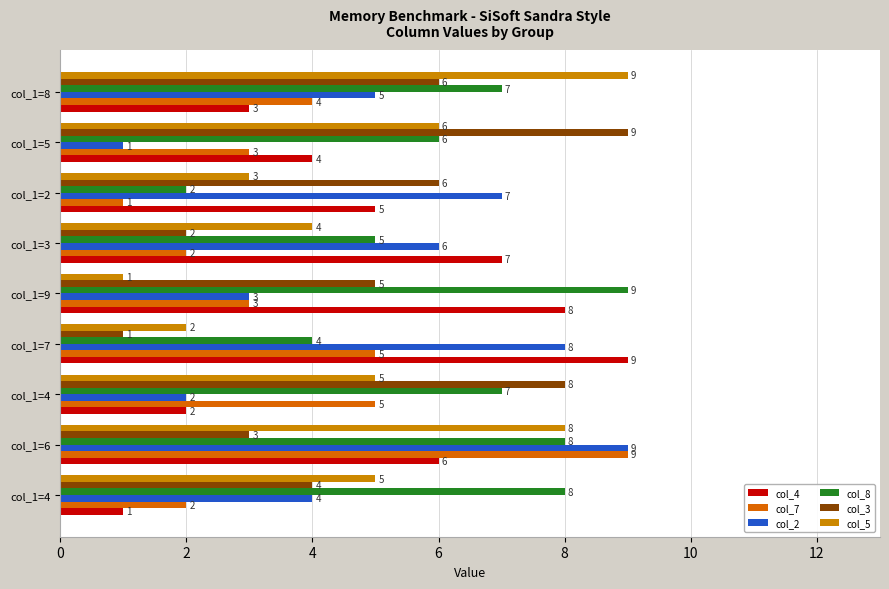

Reading left to right, list all the values displayed in this chart.

col_4: 1	6	2	9	8	7	5	4	3
col_7: 2	9	5	5	3	2	1	3	4
col_2: 4	9	2	8	3	6	7	1	5
col_8: 8	8	7	4	9	5	2	6	7
col_3: 4	3	8	1	5	2	6	9	6
col_5: 5	8	5	2	1	4	3	6	9